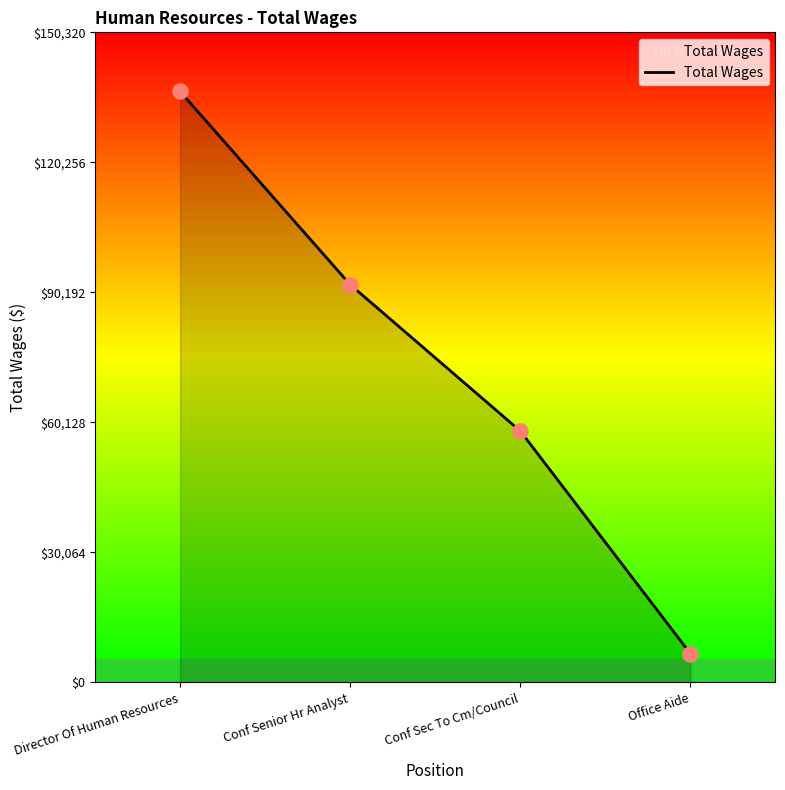

What is the ratio of the value at Conf Senior Hr Analyst to the value at Director Of Human Resources?

0.7